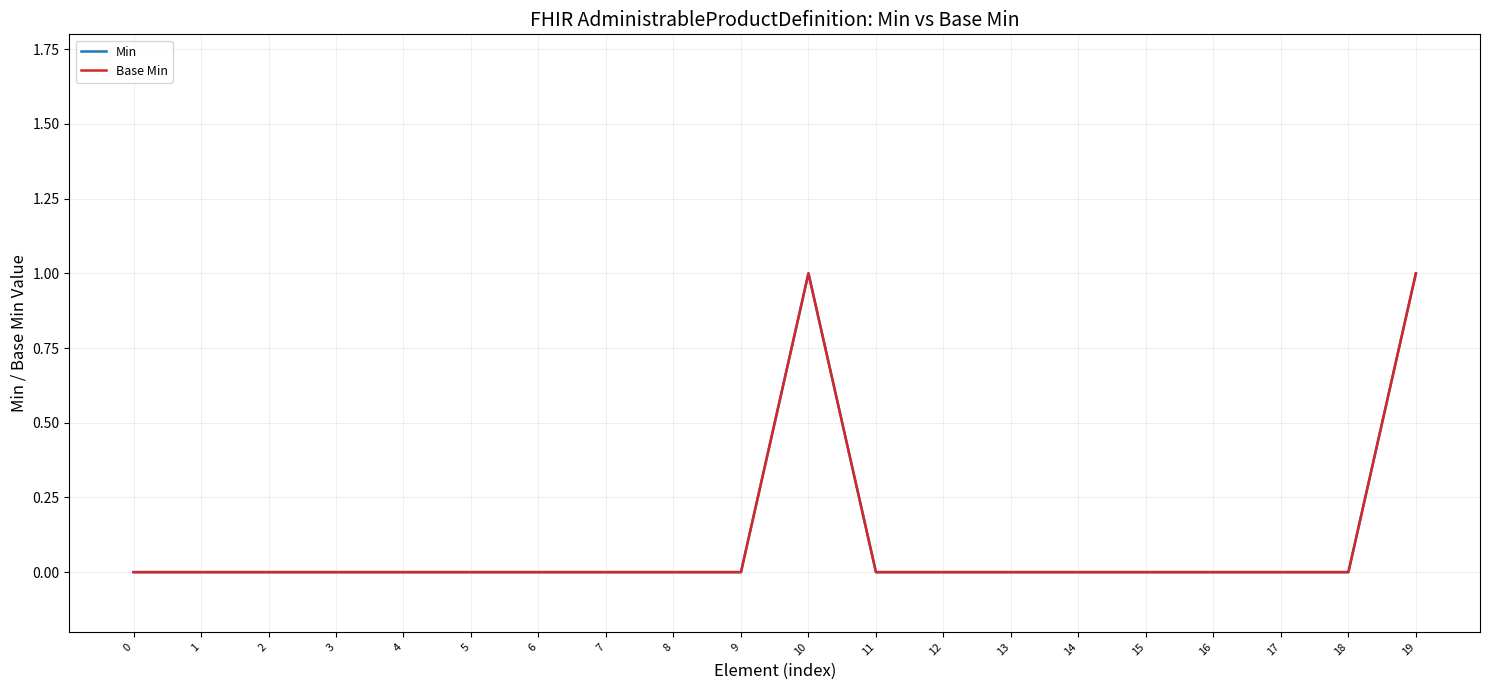

Count the Min values in the range 0 to 1.

20